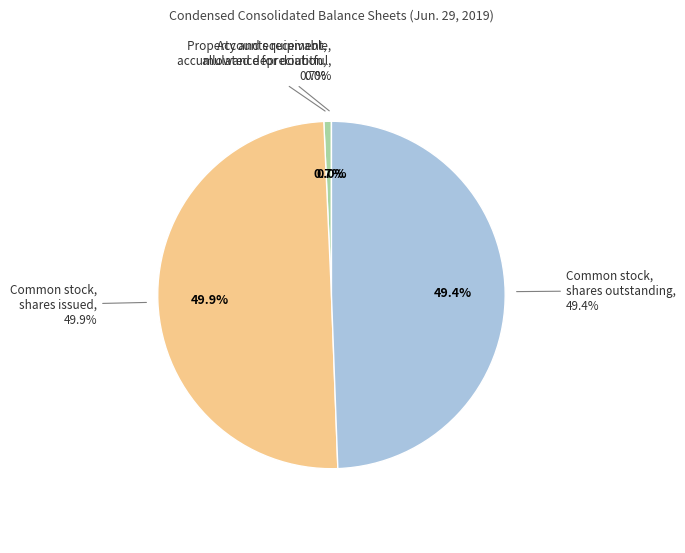

Does any single category account for the majority?

No